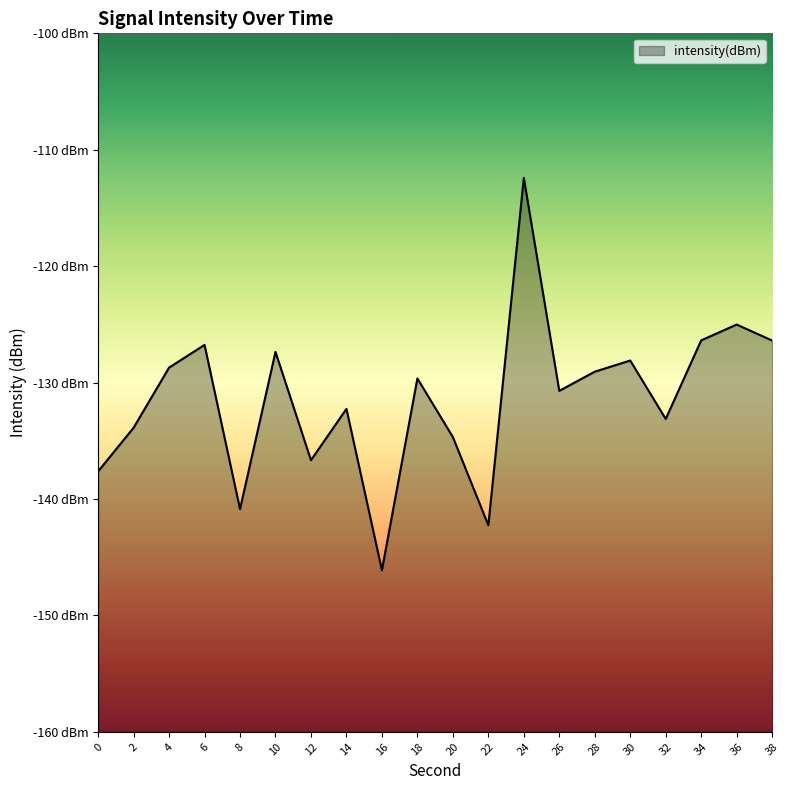

True or false: the data has more than 0 interior local peaks.

True